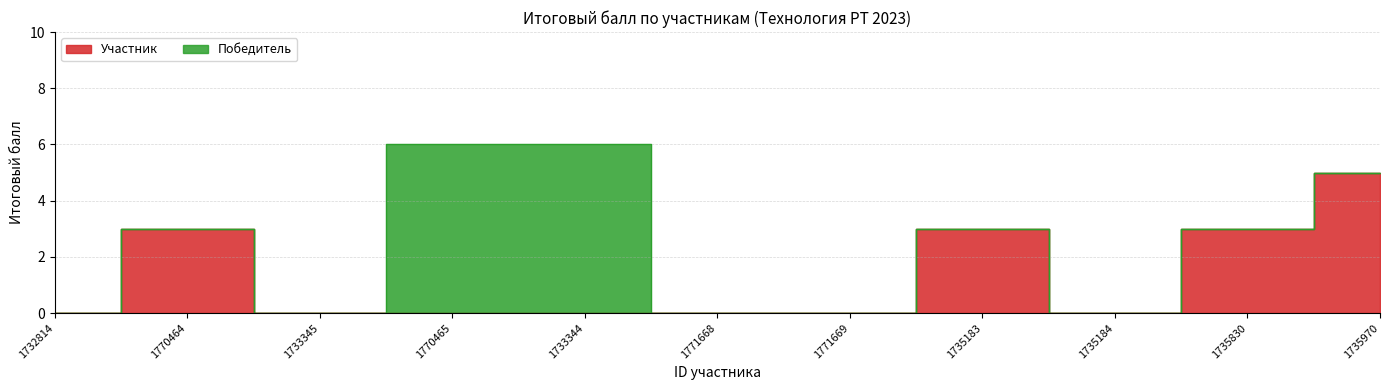

List the labels in order of value, smallest first.

1732814, 1733345, 1770465, 1733344, 1771668, 1771669, 1735184, 1770464, 1735183, 1735830, 1735970